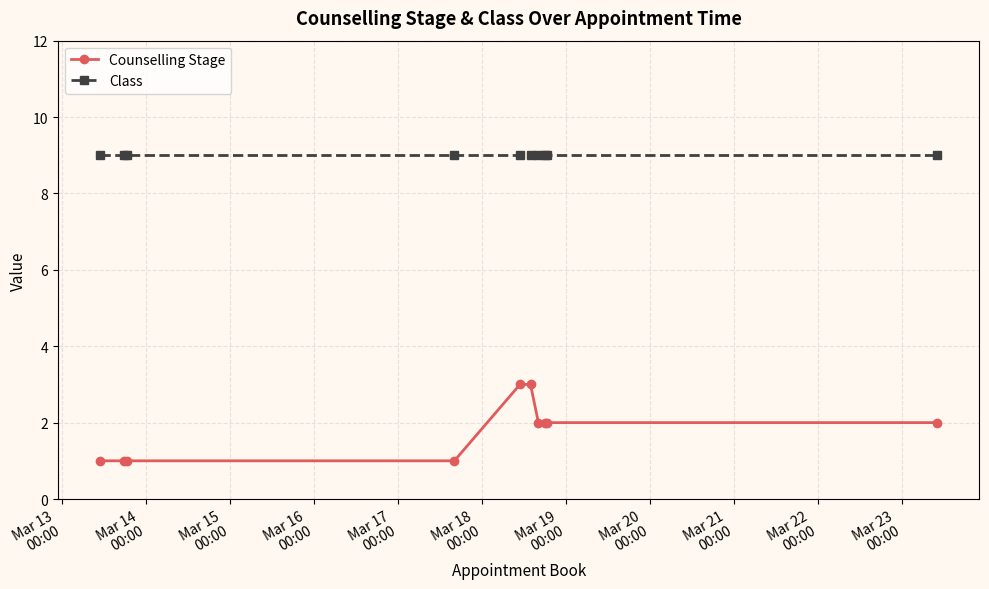

What is the highest value of the Class series?

9